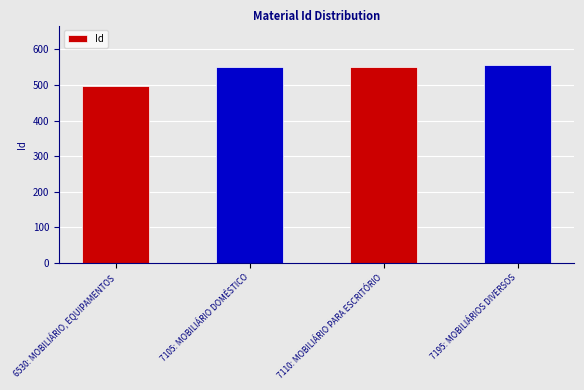

List the labels in order of value, largest first.

7195: MOBILIÁRIOS DIVERSOS, 7110: MOBILIÁRIO PARA ESCRITÓRIO, 7105: MOBILIÁRIO DOMÉSTICO, 6530: MOBILIÁRIO, EQUIPAMENTOS